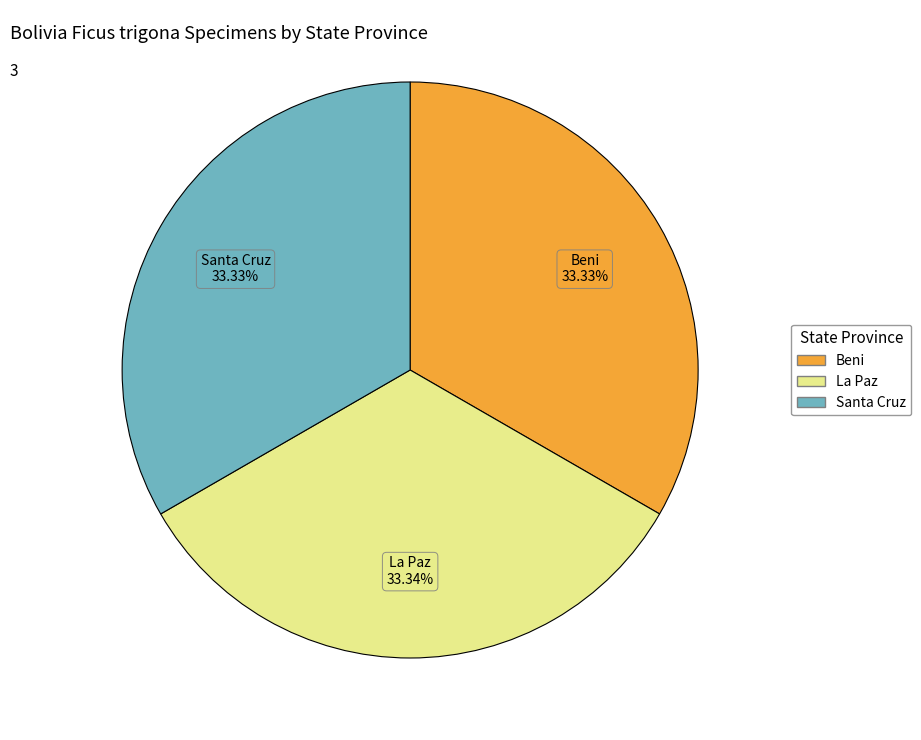

Does La Paz represent more than half of the total?

No